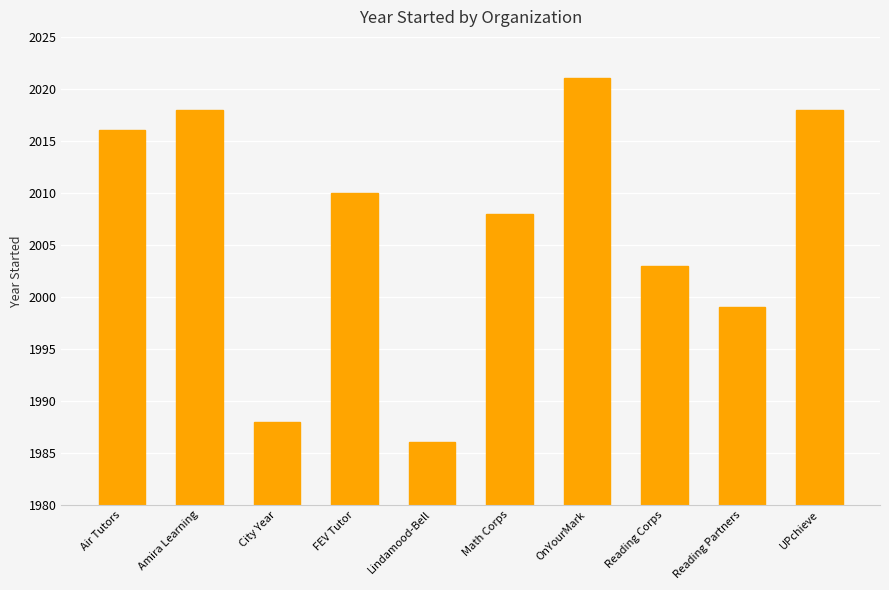

What is the difference between the maximum and minimum values?

35